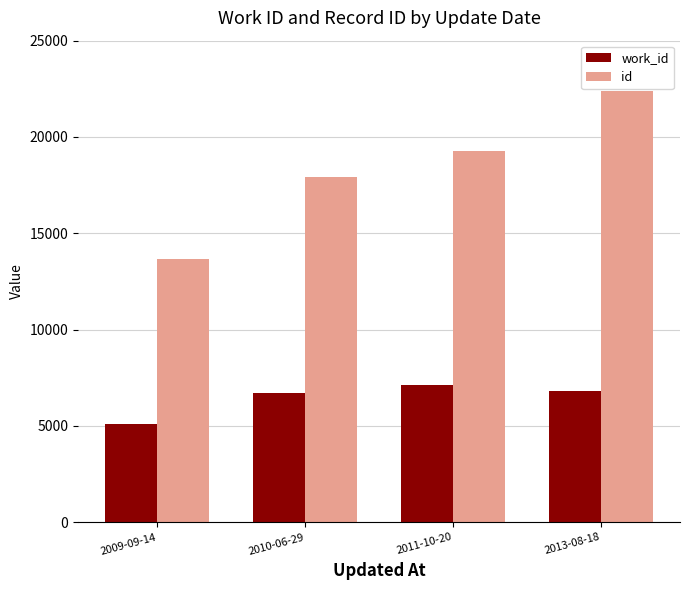

What is the difference between the maximum and second lowest values in the id series?

4483